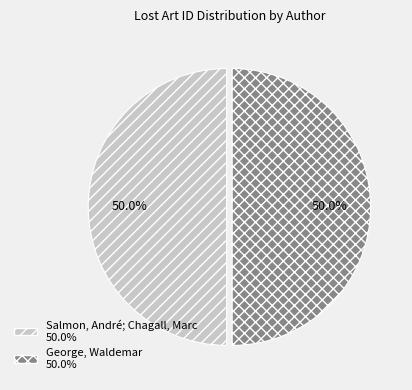

The George, Waldemar slice represents 40% of the pie. True or false?

False